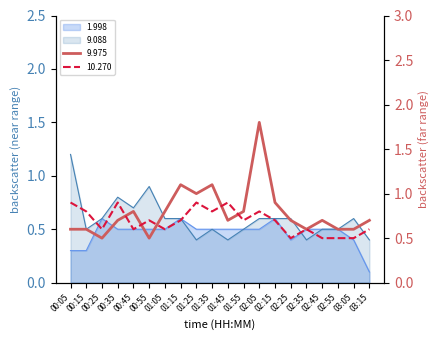

Rank the series at 03:15 from highest to lowest value.

9.975, 10.270, 9.088, 1.998